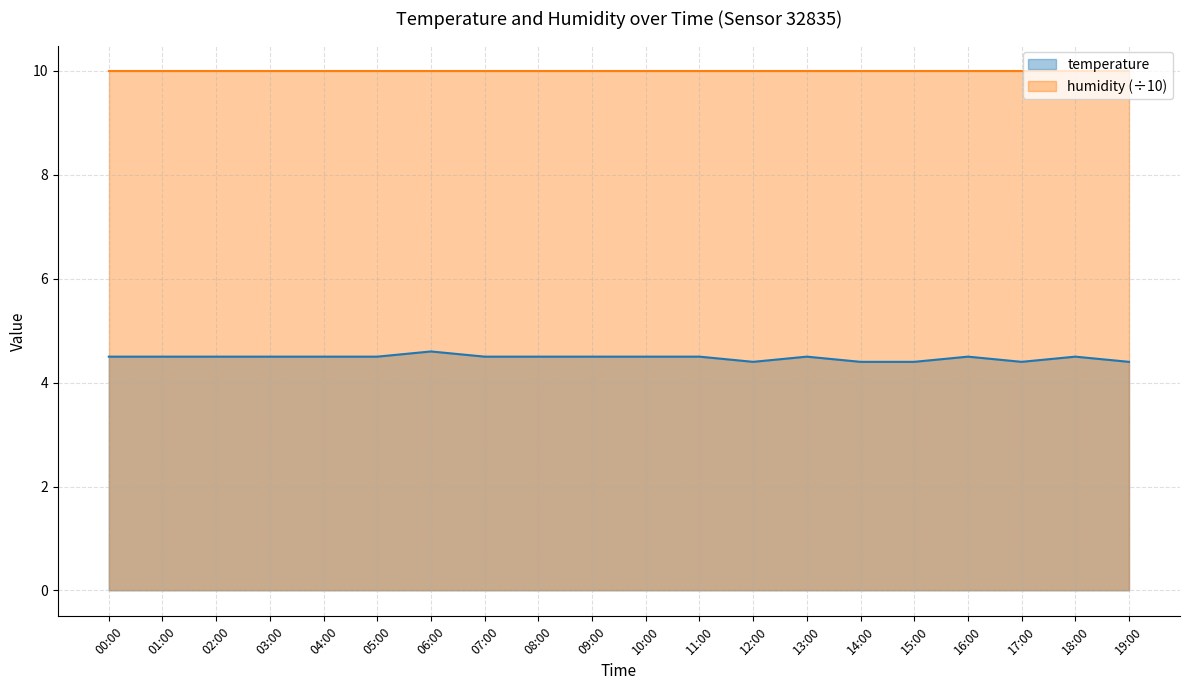

What is the sum of all values?

89.6